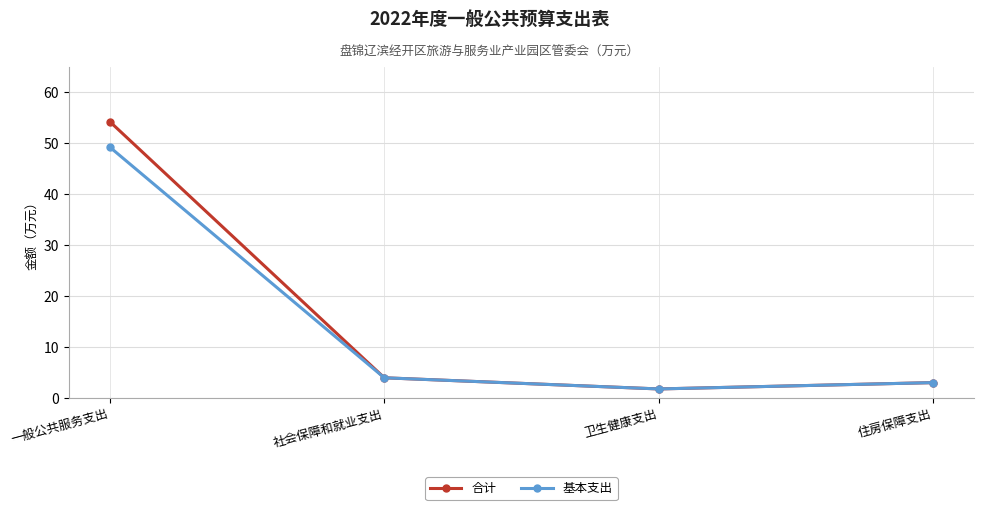

The 合计 series shows 1.8 at 卫生健康支出. True or false?

True